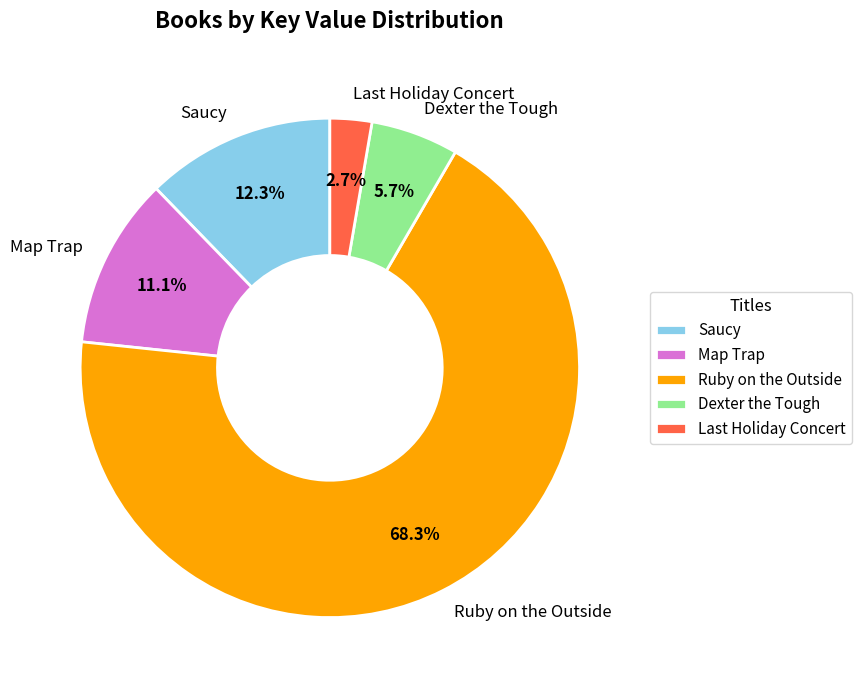

Count the number of slices in the pie.

5